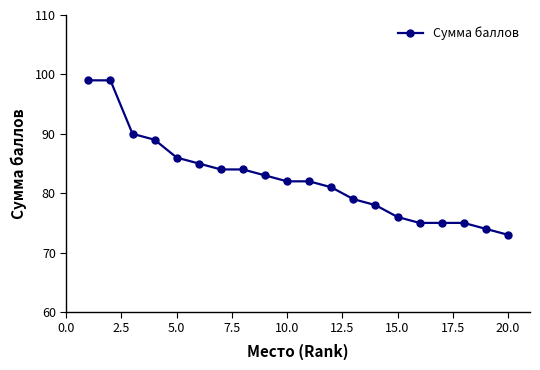

What is the sum of all values?

1649